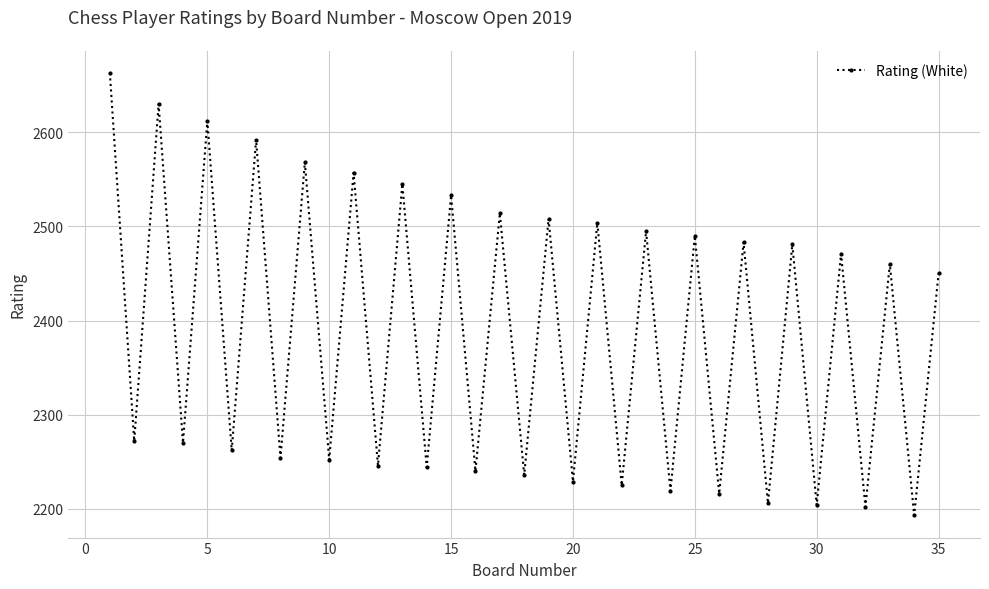

How many interior local peaks (higher than both neighbors) does the data have?

16